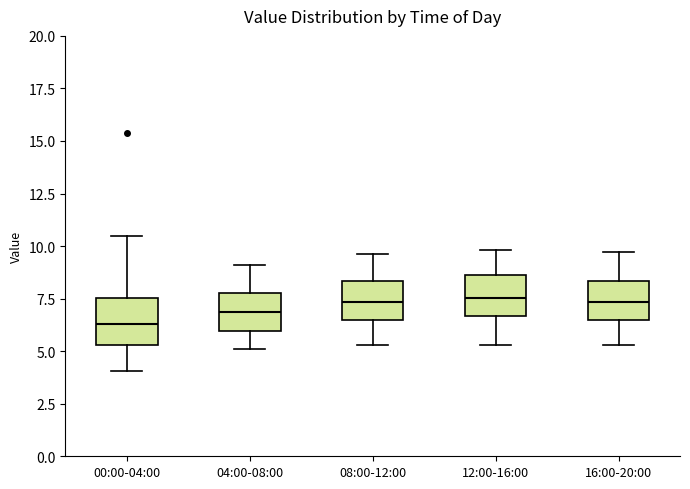

Reading left to right, transcribe this box plot: for each box, give where its median line is, the range the box spans, and where its two whiskers end, as read against the y-axis. The values are not printed on the chart, so give them approximately, as read against the axis.

00:00-04:00: median 6.5, box 5.5 to 7.5, whiskers 4.0 to 10.5
04:00-08:00: median 7.0, box 6.0 to 8.0, whiskers 5.0 to 9.0
08:00-12:00: median 7.5, box 6.5 to 8.5, whiskers 5.5 to 9.5
12:00-16:00: median 7.5, box 6.5 to 8.5, whiskers 5.5 to 10.0
16:00-20:00: median 7.5, box 6.5 to 8.5, whiskers 5.5 to 9.5